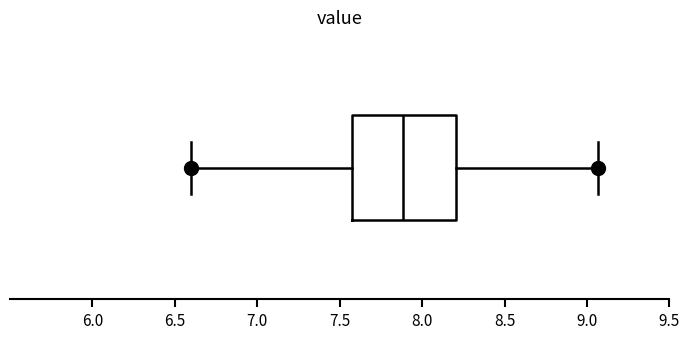

Transcribe this box plot: give where the median line is, the range the box spans, and where the two whiskers end, as read against the x-axis. The values are not printed on the chart, so give them approximately, as read against the axis.

median 7.90, box 7.60 to 8.20, whiskers 6.60 to 9.05